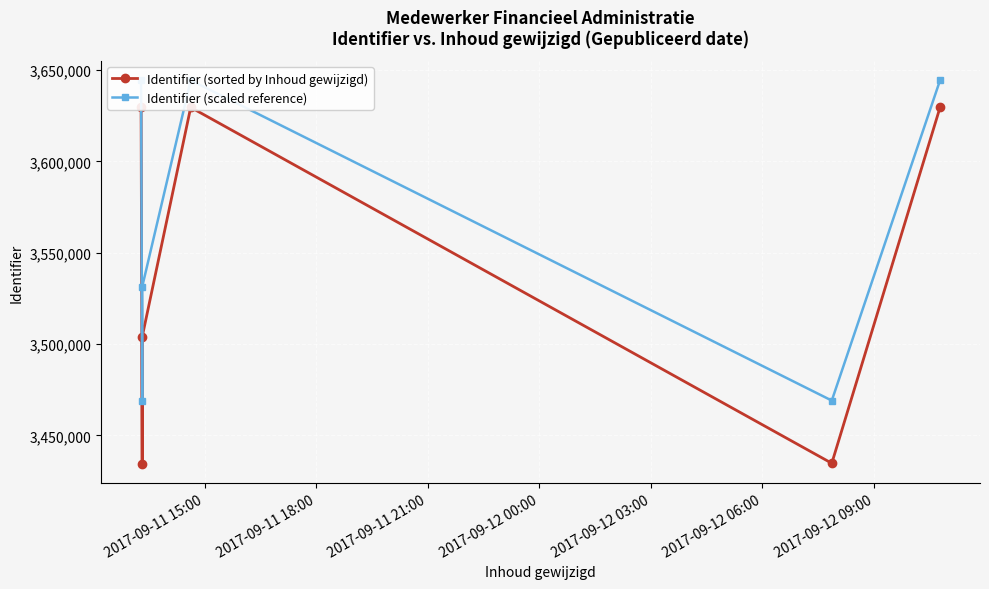

Is the value of Identifier (scaled reference) at 2017-09-12 03:00 greater than the value of Identifier (sorted by Inhoud gewijzigd) at 2017-09-12 00:00?

No